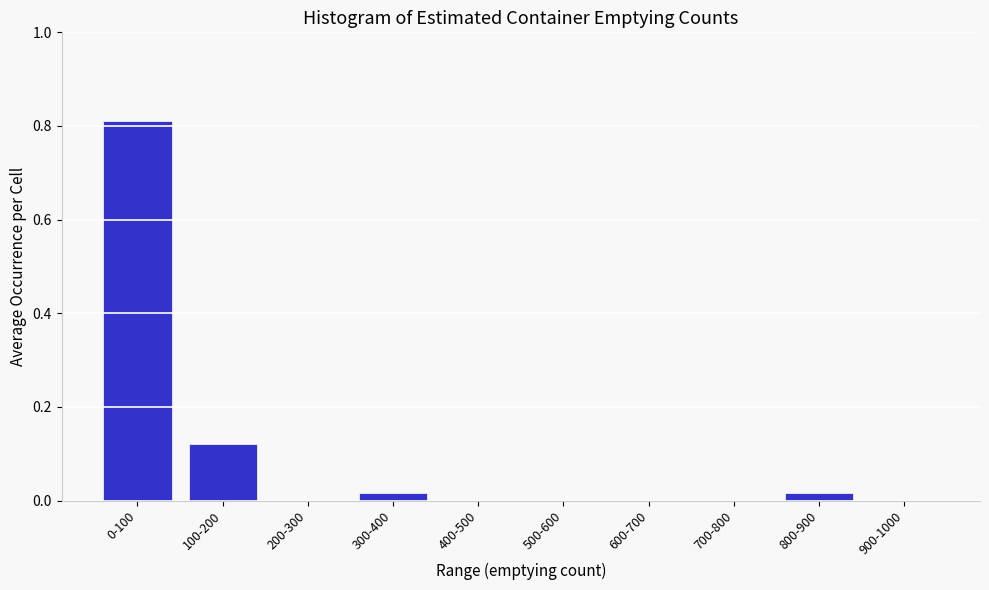

The value at 100-200 is 0.2. True or false?

False